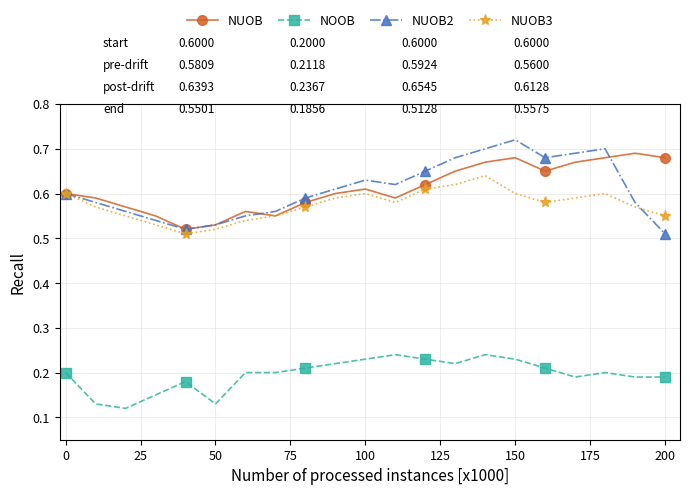

What is the sum of all NUOB values?

12.8